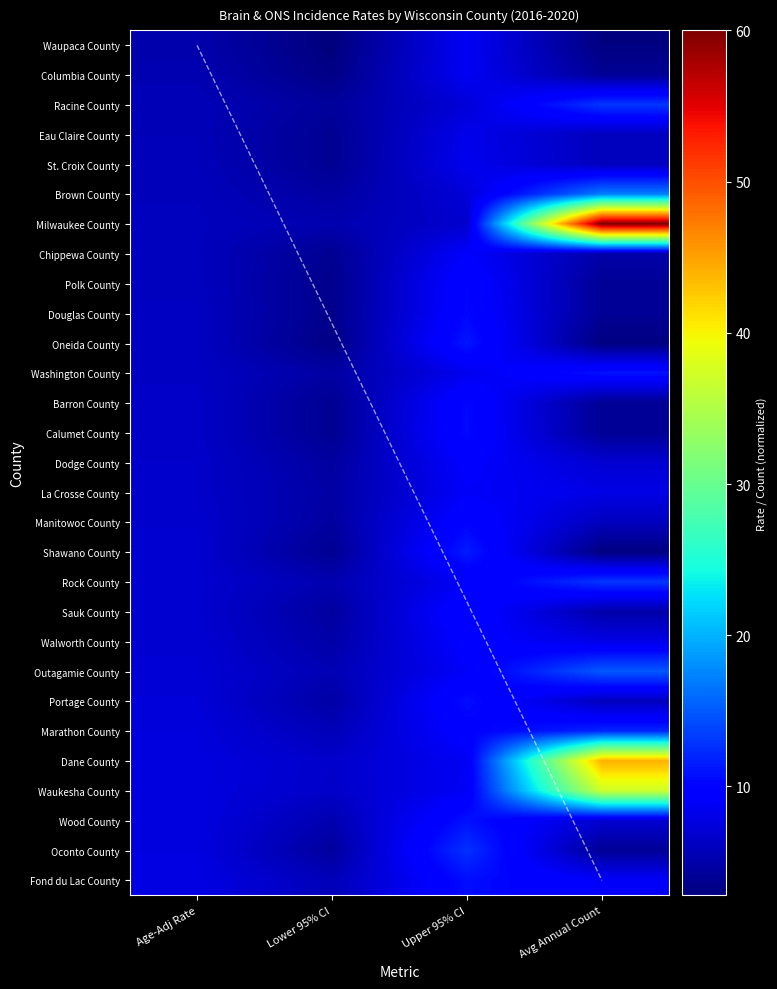

List the labels in order of Calumet County value, largest first.

Upper 95% CI, Age-Adj Rate, Avg Annual Count, Lower 95% CI